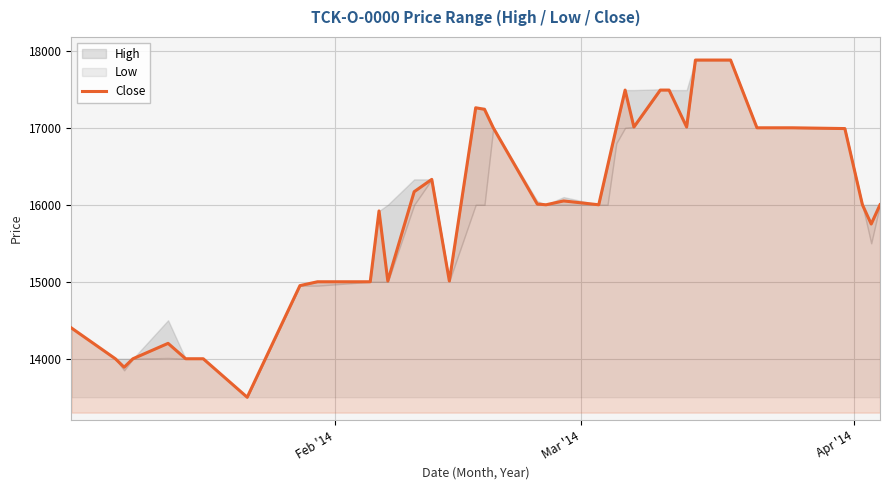

What is the highest value of the Close series?

17880